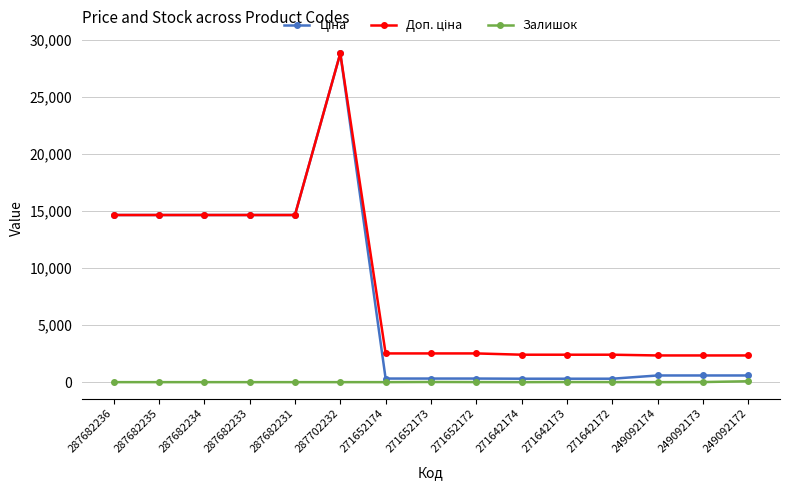

At how many categories does at least one series exceed 13658?

6